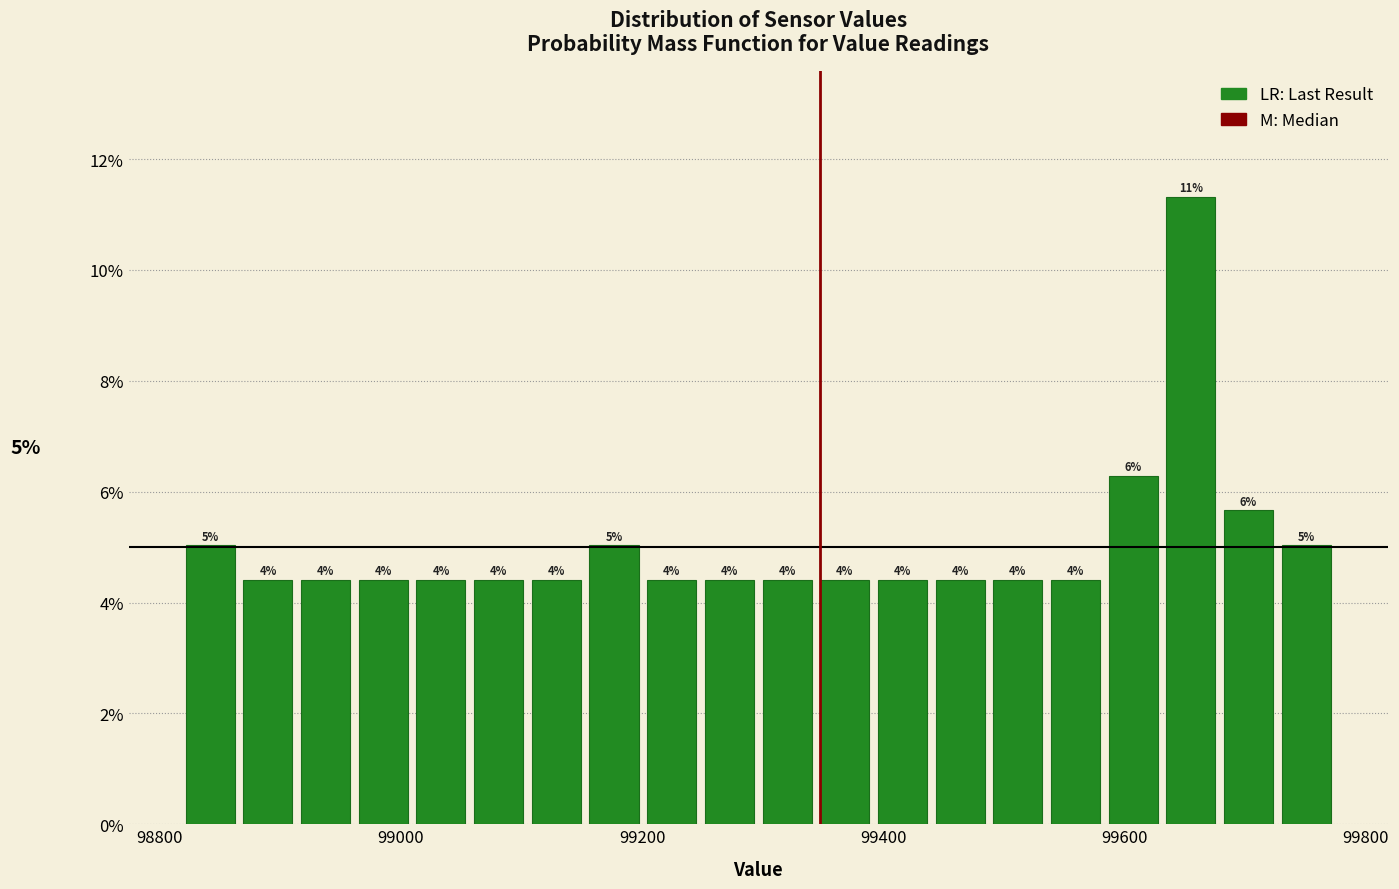

Around what value on the x-axis is the tallest bar? Give the approximate position of its centre, as read against the axis.

99660